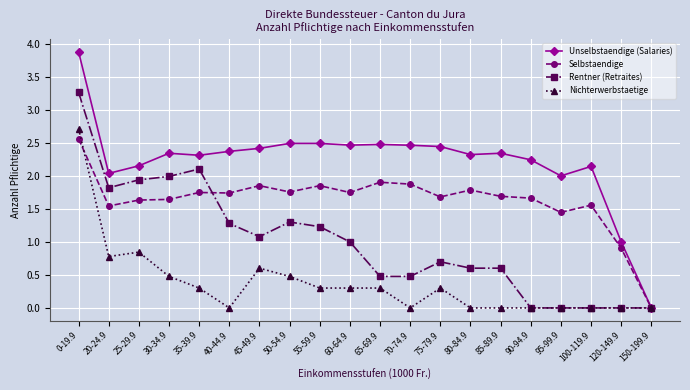

What position from the left is 85-89.9?

15